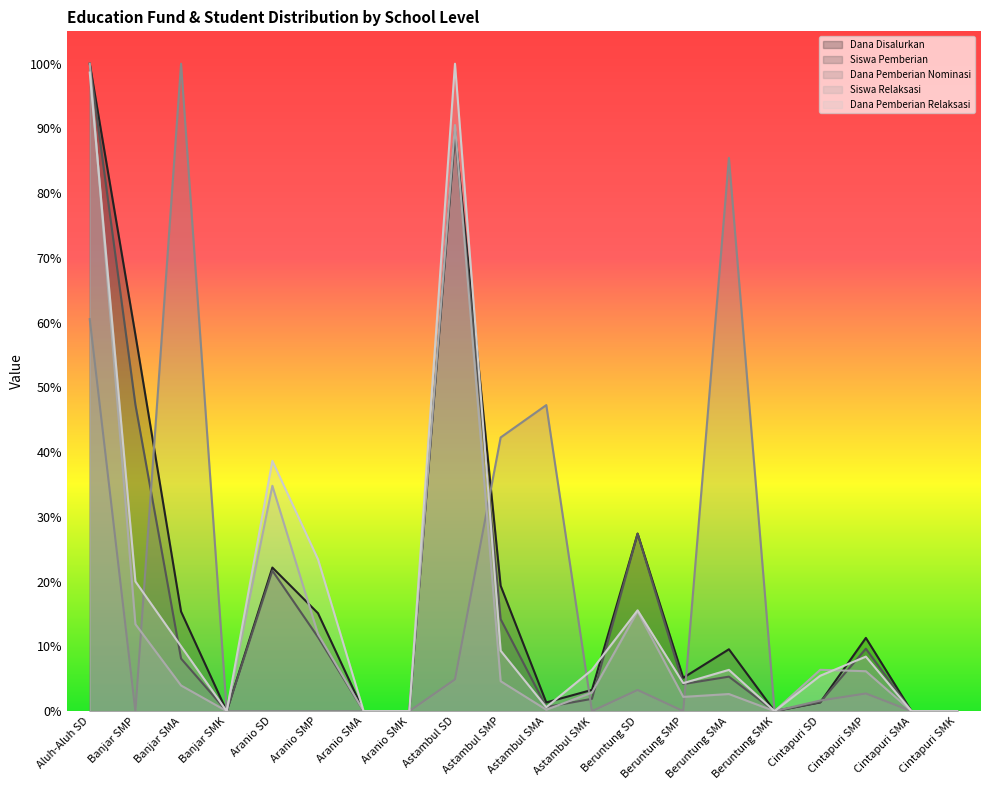

What is the average value of the Dana Pemberian Relaksasi series?

0.2